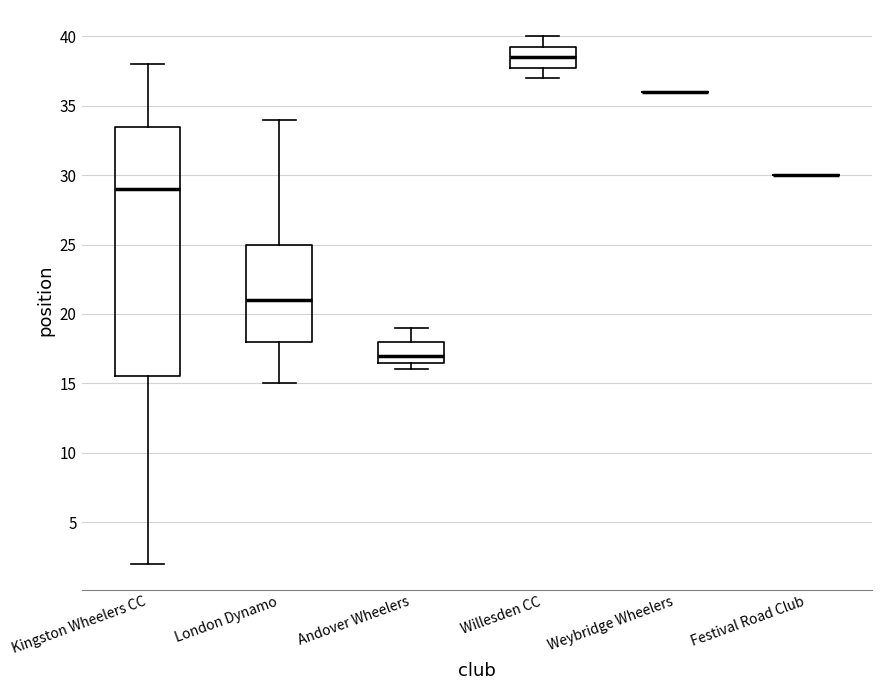

Which box is the tallest, from its lower edge to its upper edge?

Kingston Wheelers CC